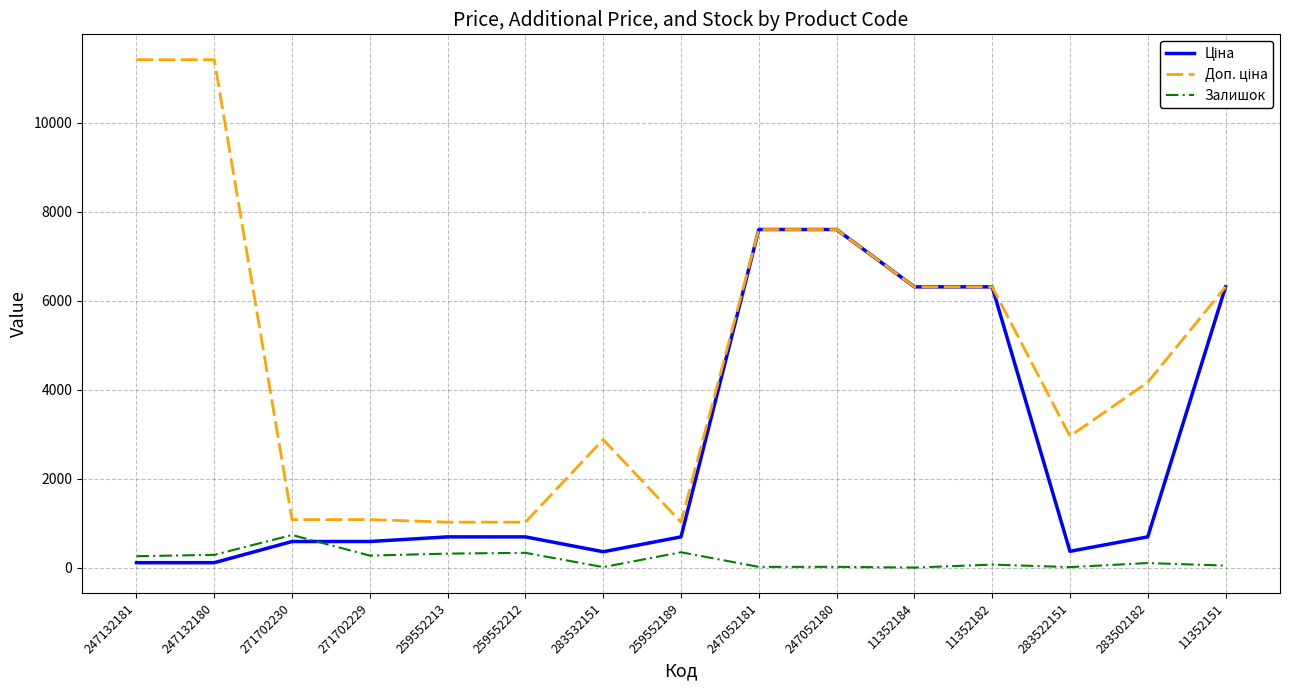

What is the difference between the highest and lowest values at 271702229?

808.7